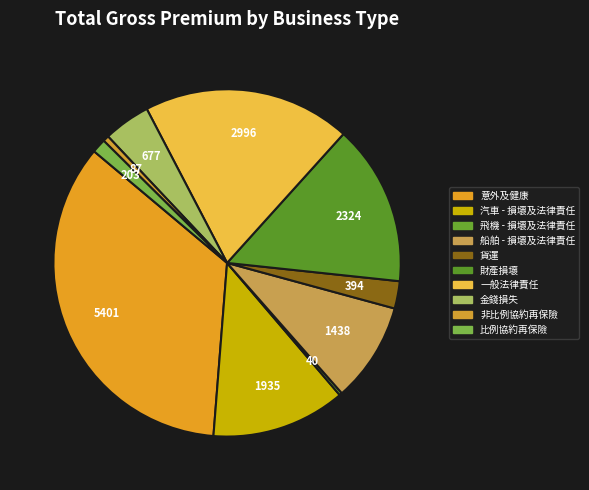

Is the sum of 財產損壞 and 非比例協約再保險 greater than half?

No